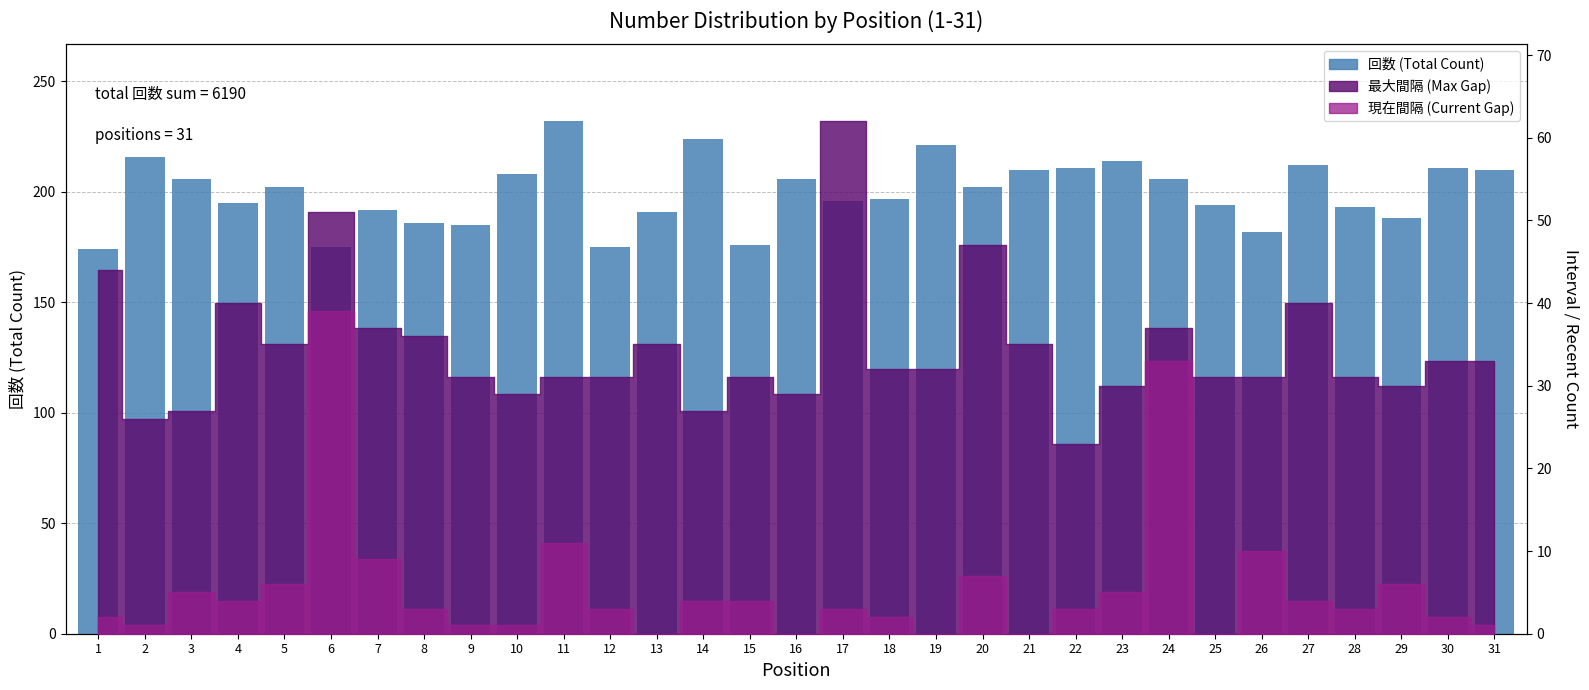

What value does the data have at 24, to the nearest 10?

210